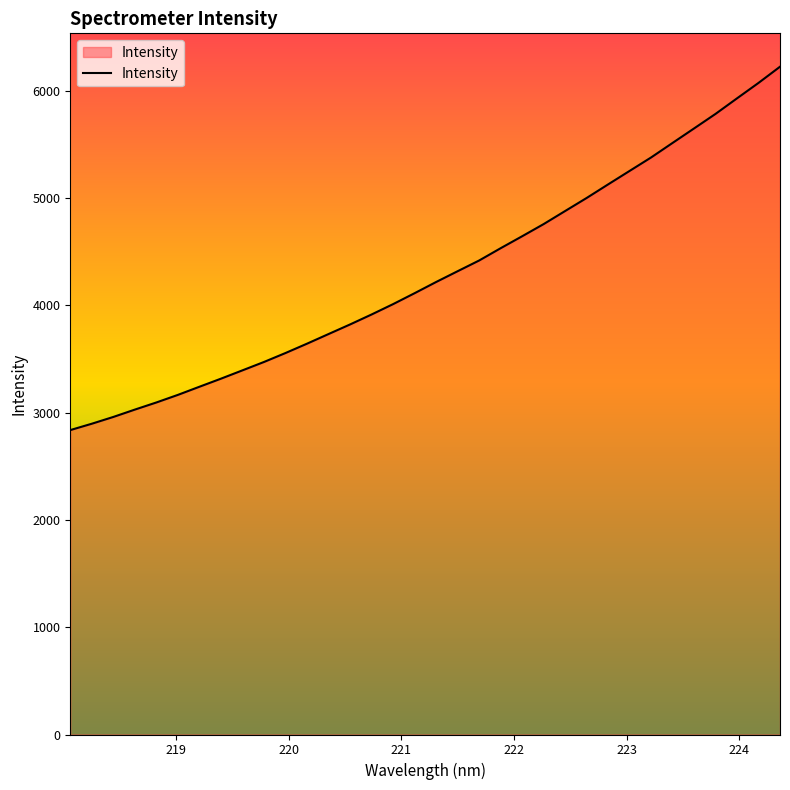

What is the maximum value shown in the chart?

6224.3